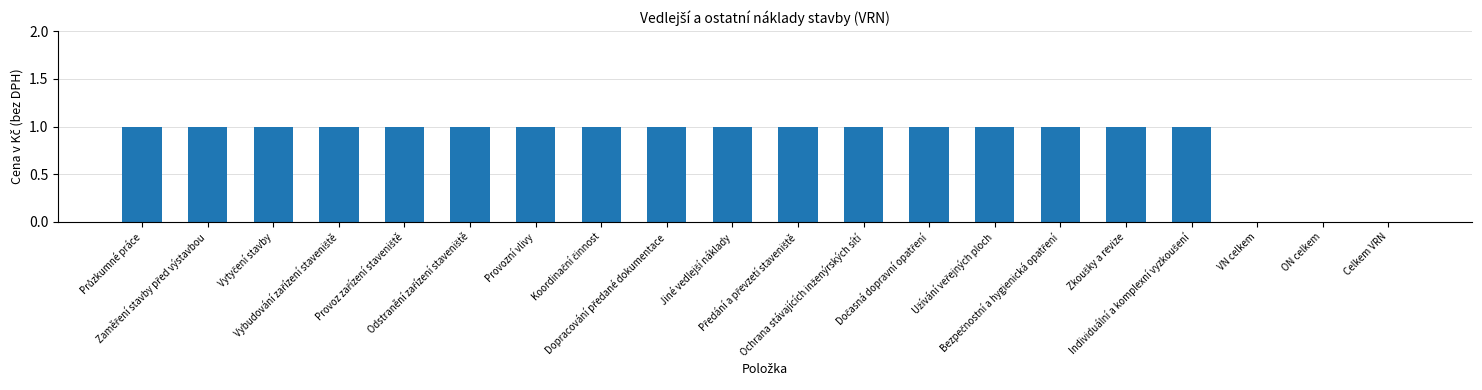

What is the sum of all values?

17